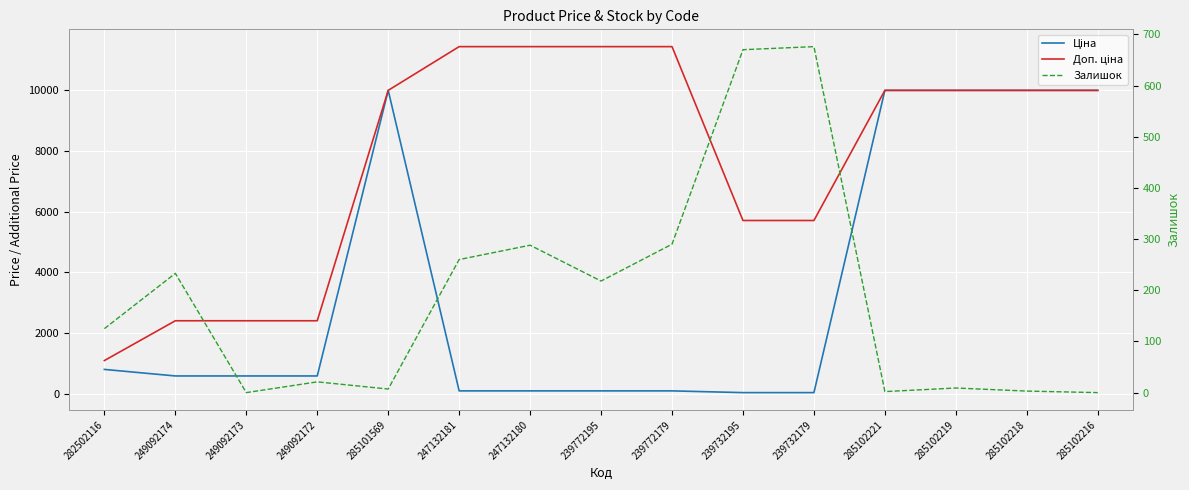

At which category is the sum across all series the highest?

285102219